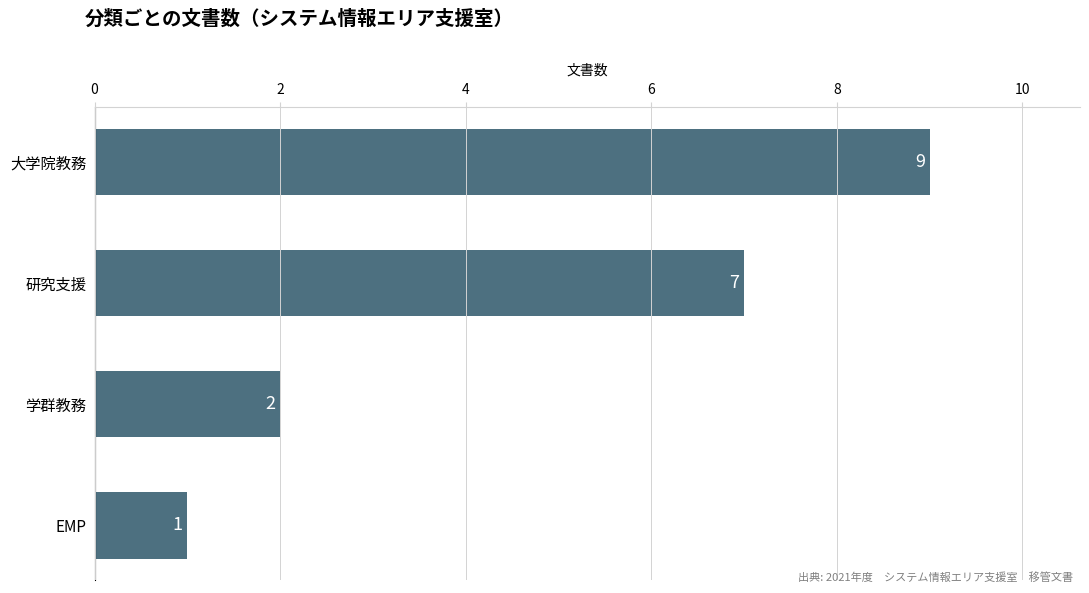

Reading bottom to top, list all the values displayed in this chart.

EMP=1	学群教務=2	研究支援=7	大学院教務=9